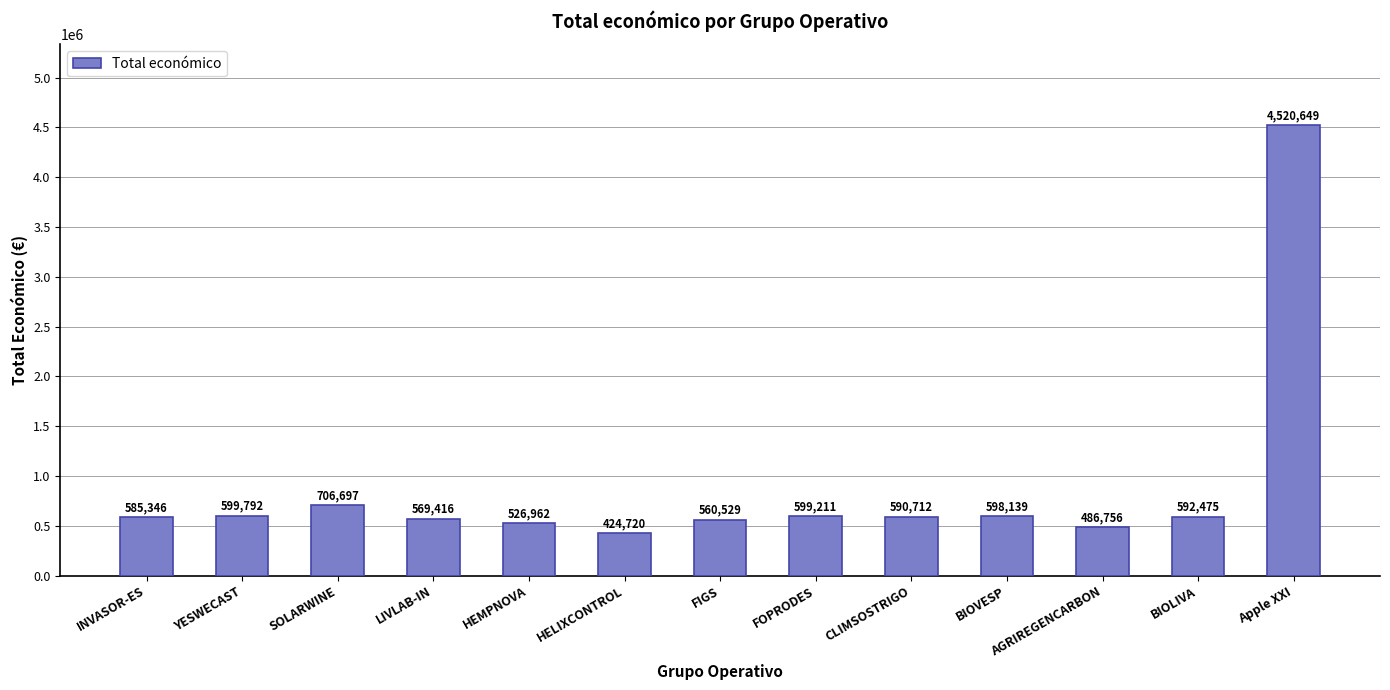

Reading right to left, what are all the values shown in this chart?

Apple XXI=4520649	BIOLIVA=592475	AGRIREGENCARBON=486756	BIOVESP=598139	CLIMSOSTRIGO=590712	FOPRODES=599211	FIGS=560529	HELIXCONTROL=424720	HEMPNOVA=526962	LIVLAB-IN=569416	SOLARWINE=706697	YESWECAST=599792	INVASOR-ES=585346